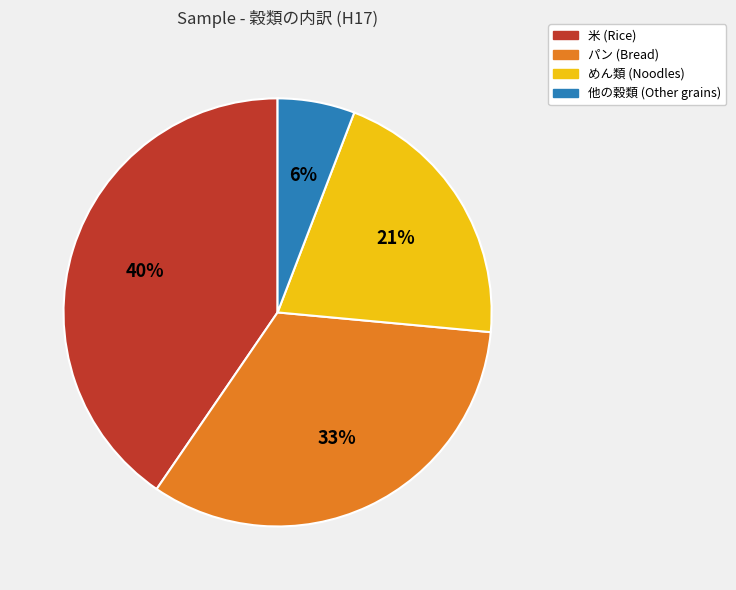

How many slices are in this pie chart?

4